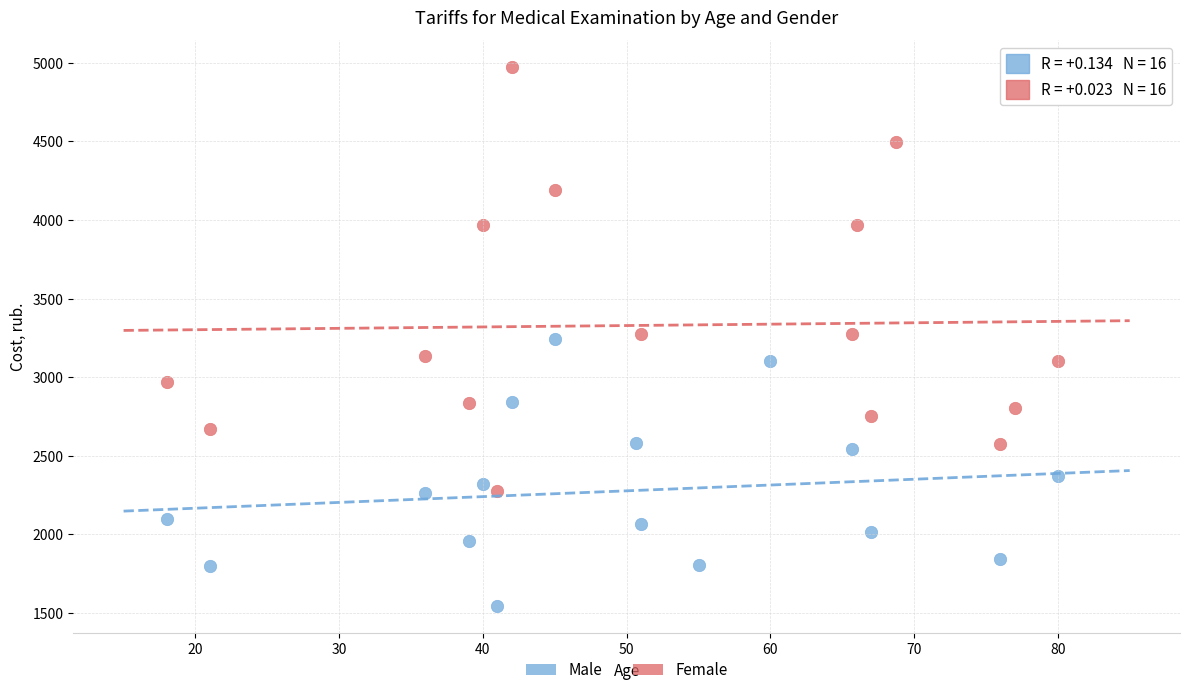

What are all the series names shown in the legend?

Male, Female